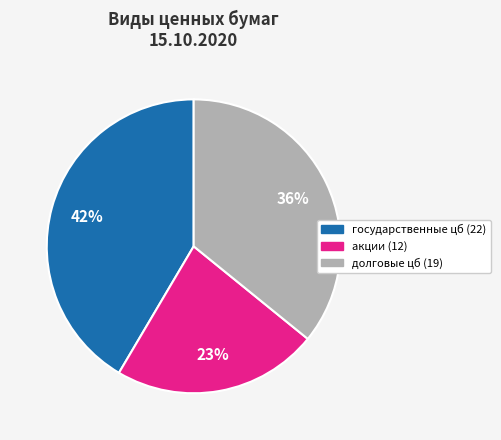

To the nearest percent, what is the difference between the largest and smallest slice percentages?

19%